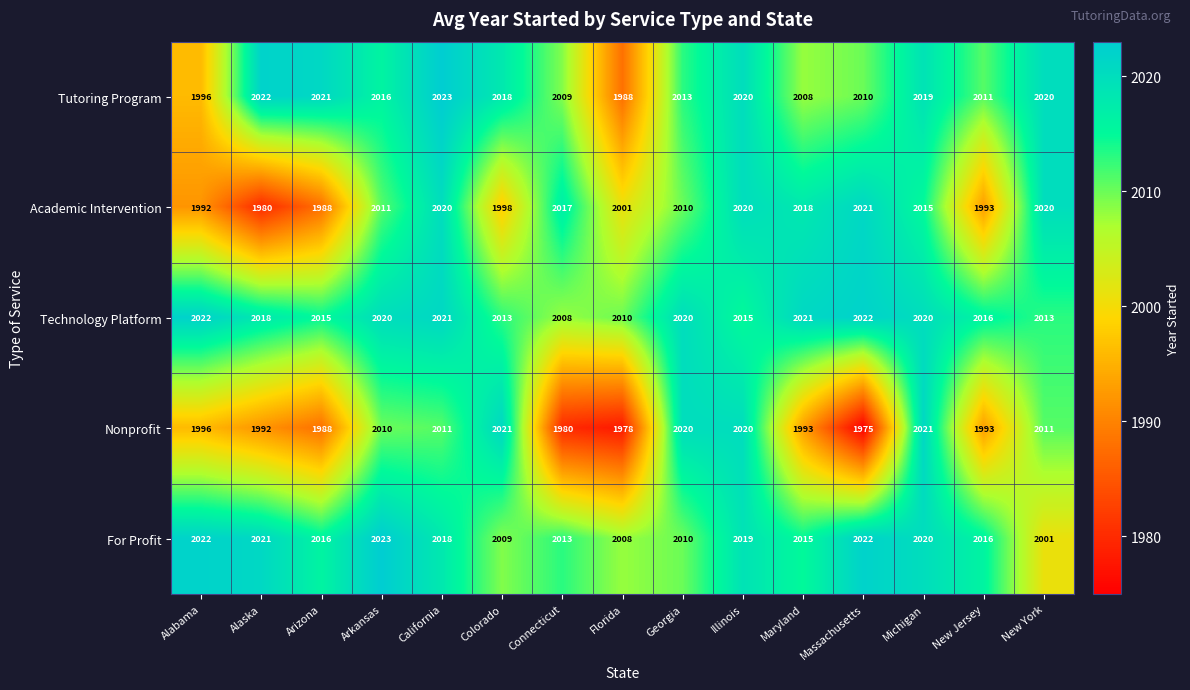

What is the sum of the Tutoring Program values at New York and Florida?

4008